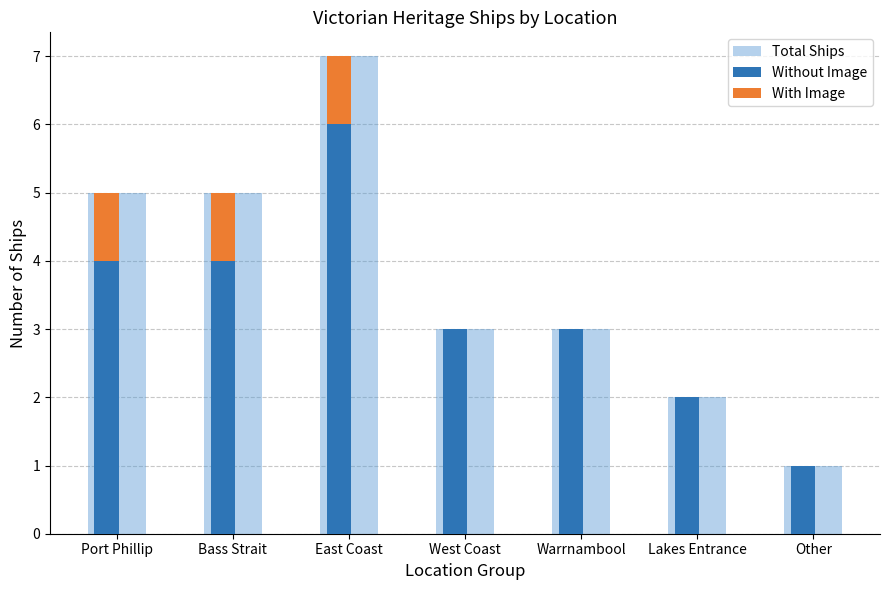

Where does the Total Ships series first go above 3?

Port Phillip